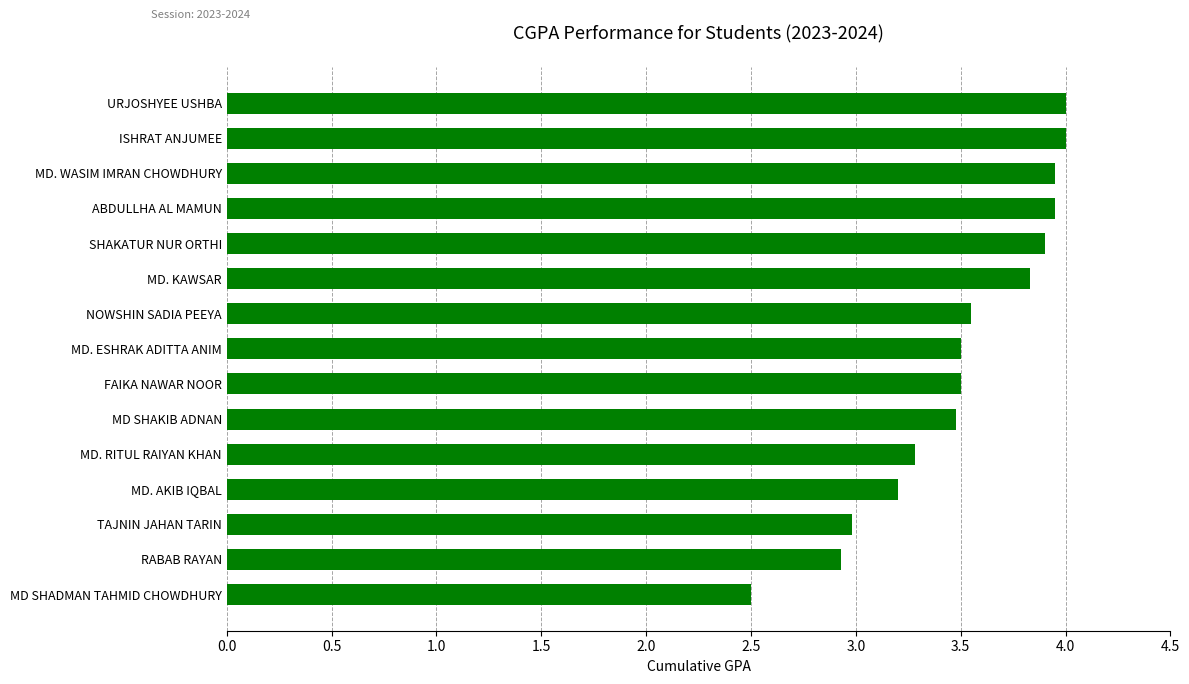

What value does the data have at MD. KAWSAR?

3.8